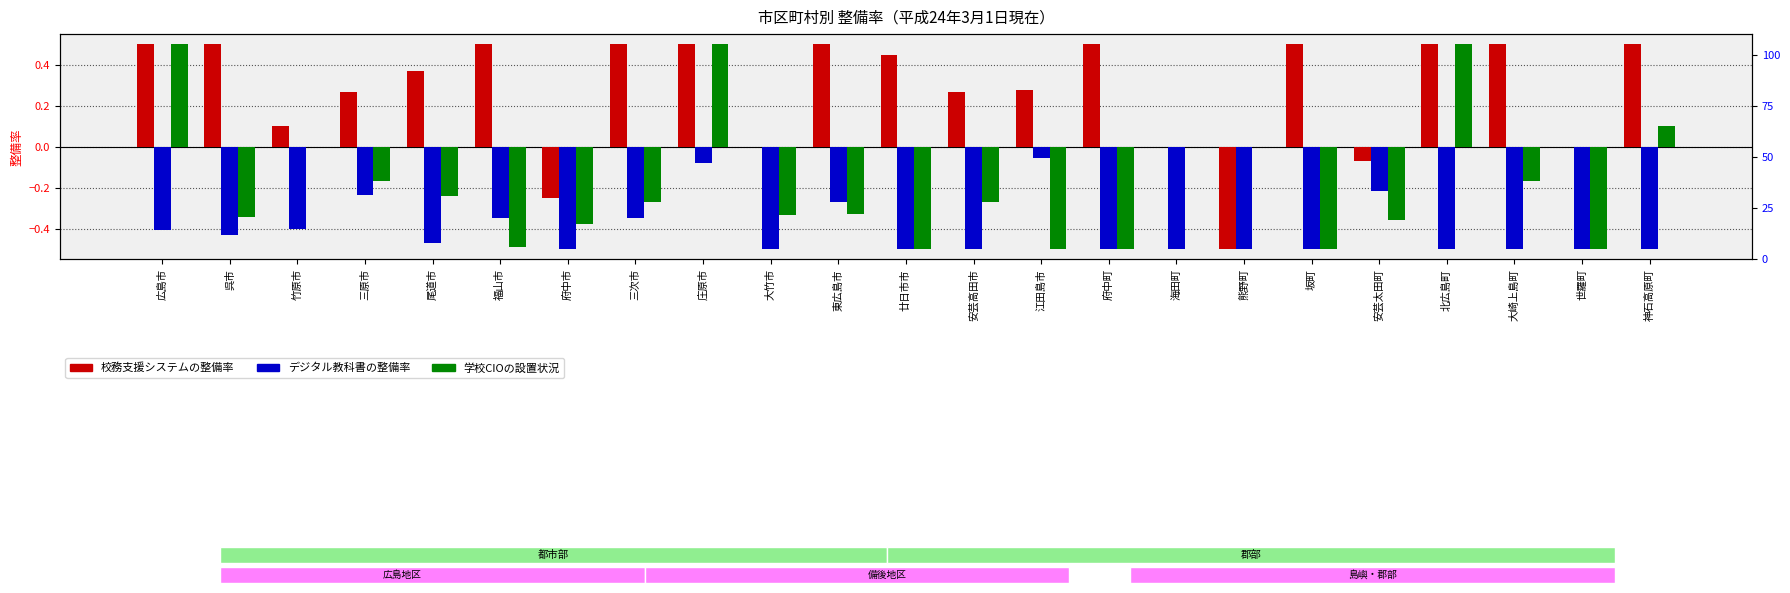

What is the difference between the highest and lowest values at 呉市?

0.9